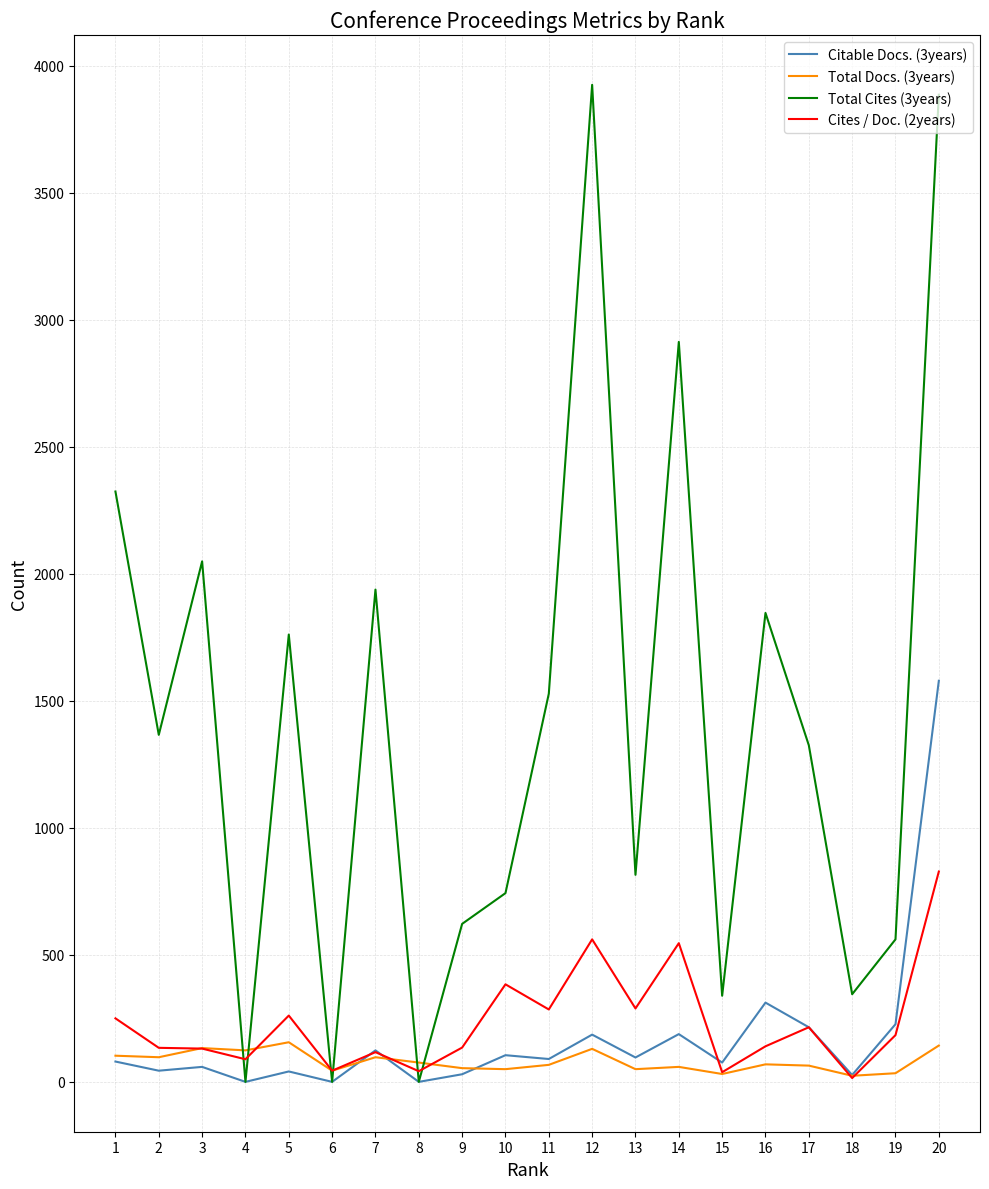

Which series has the largest total across all categories?

Total Cites (3years)